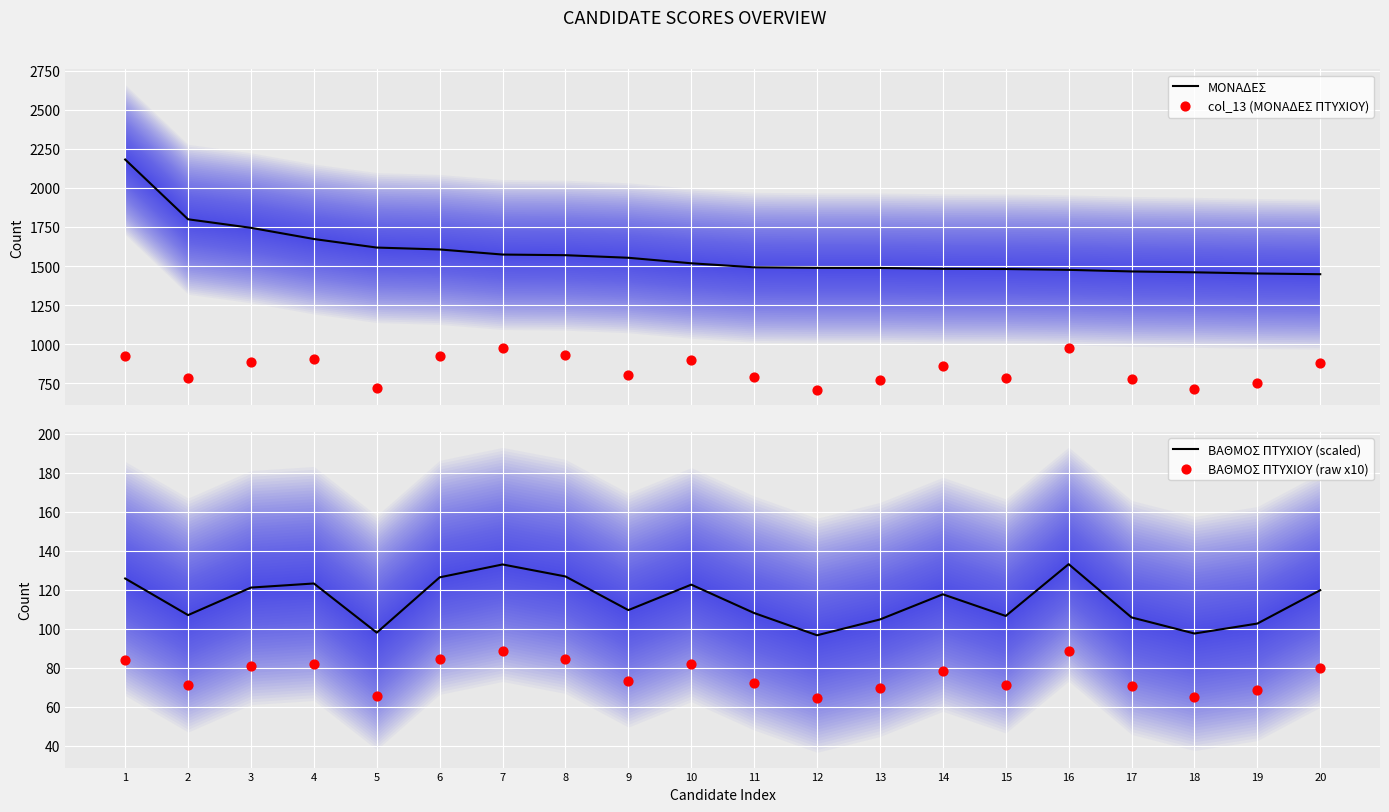

Which series contains the lowest Y value?

ΒΑΘΜΟΣ ΠΤΥΧΙΟΥ (raw x10)